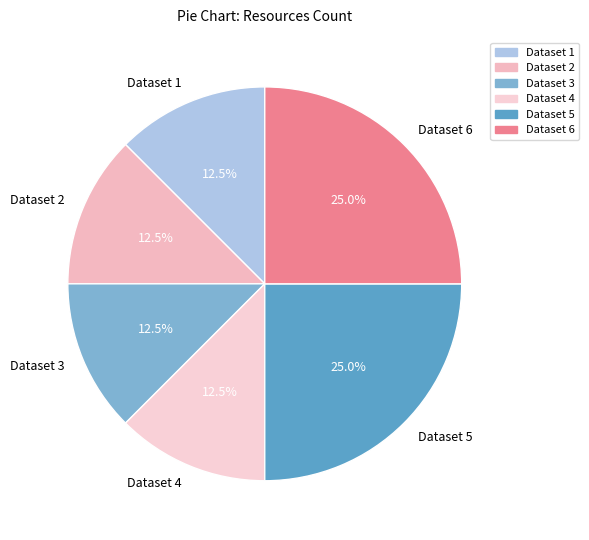

Combined, do Dataset 4 and Dataset 2 account for over 50%?

No